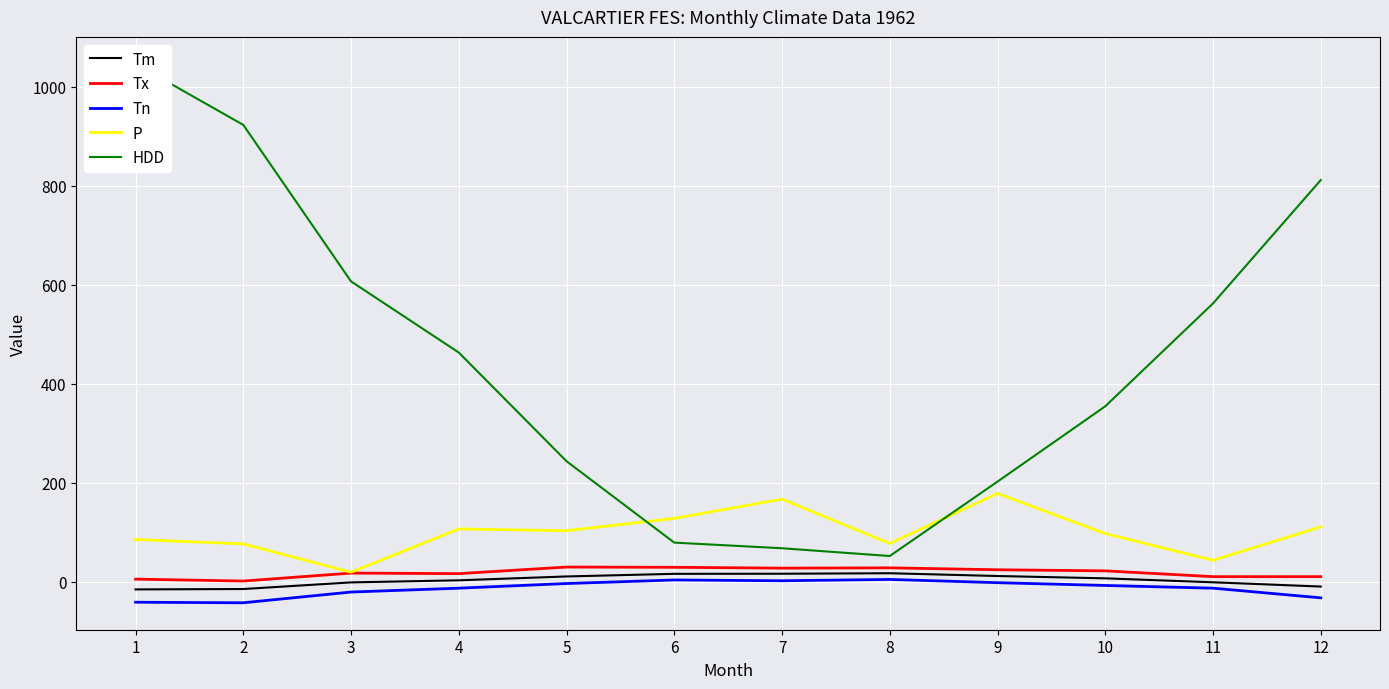

The P series shows 43.1 at 11. True or false?

True